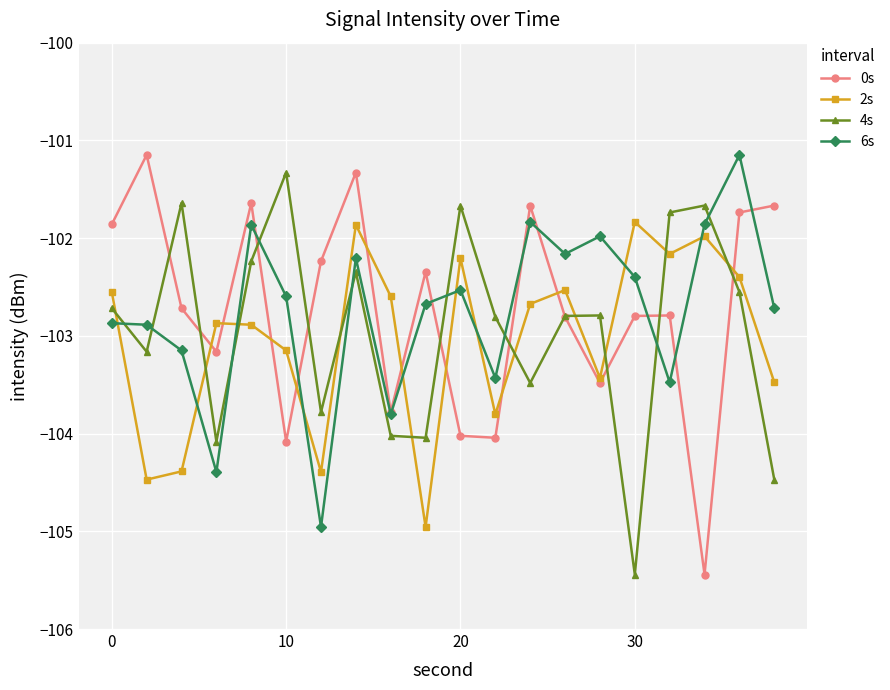

What is the value of the 6s point at the 9th from the left?

-103.8